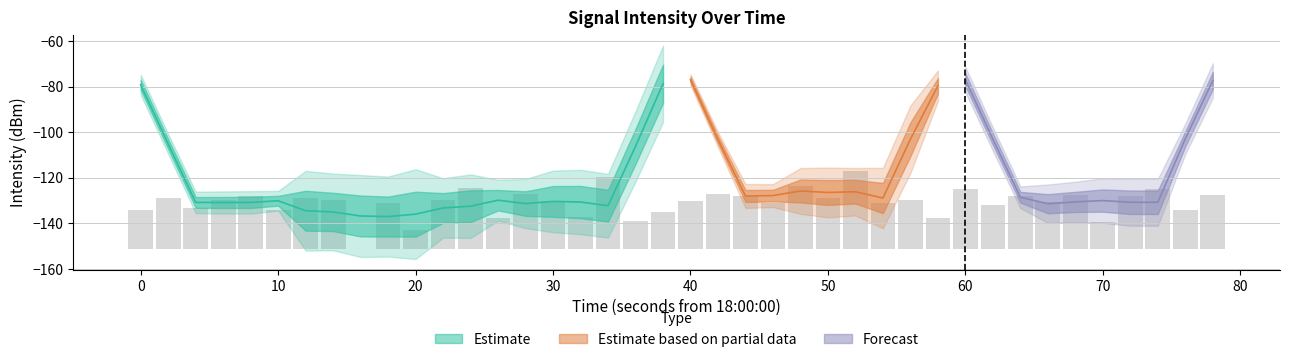

The chart shows a value of -12.1 at 70. True or false?

False